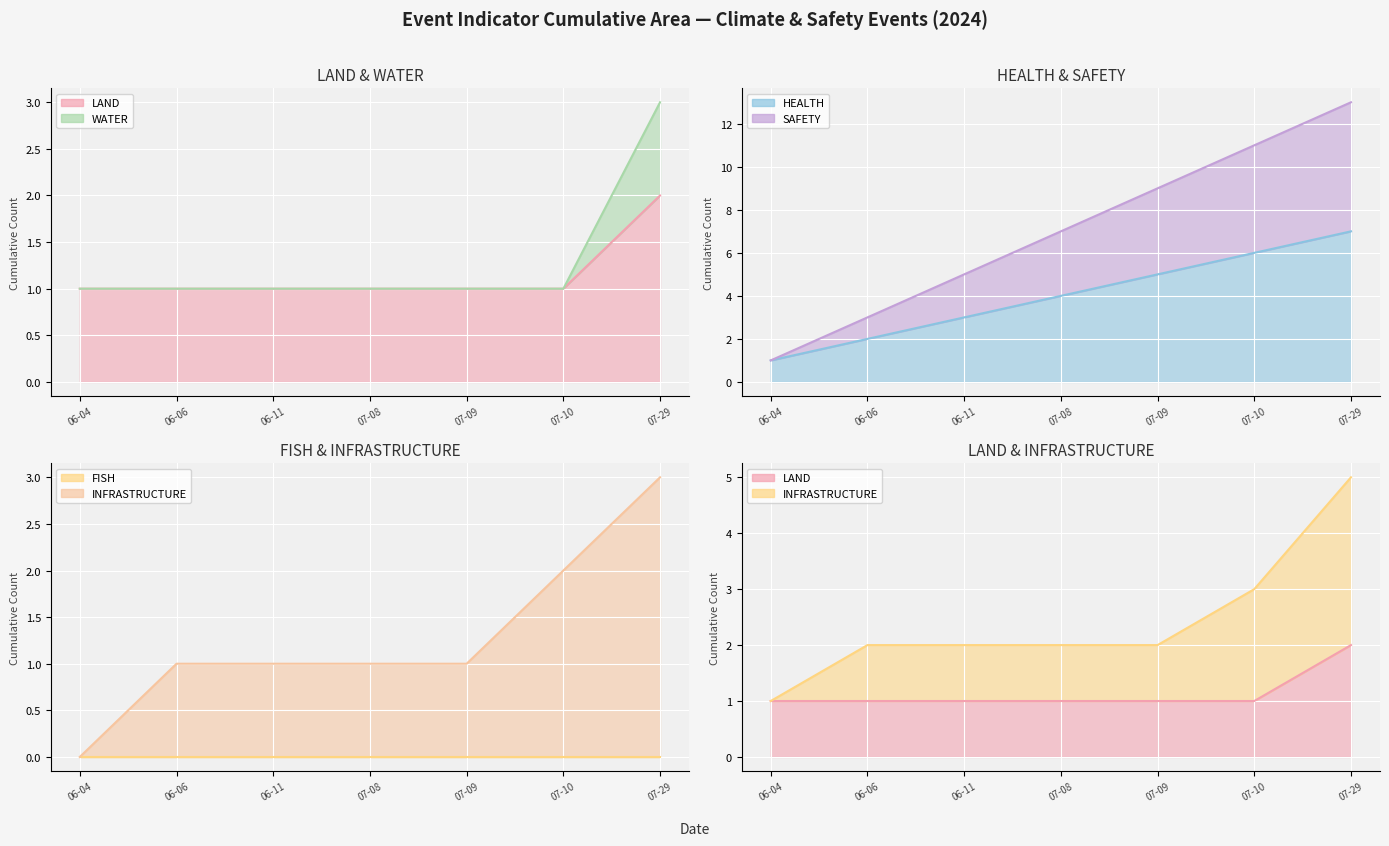

How many data points in LAND line are above 1?

1